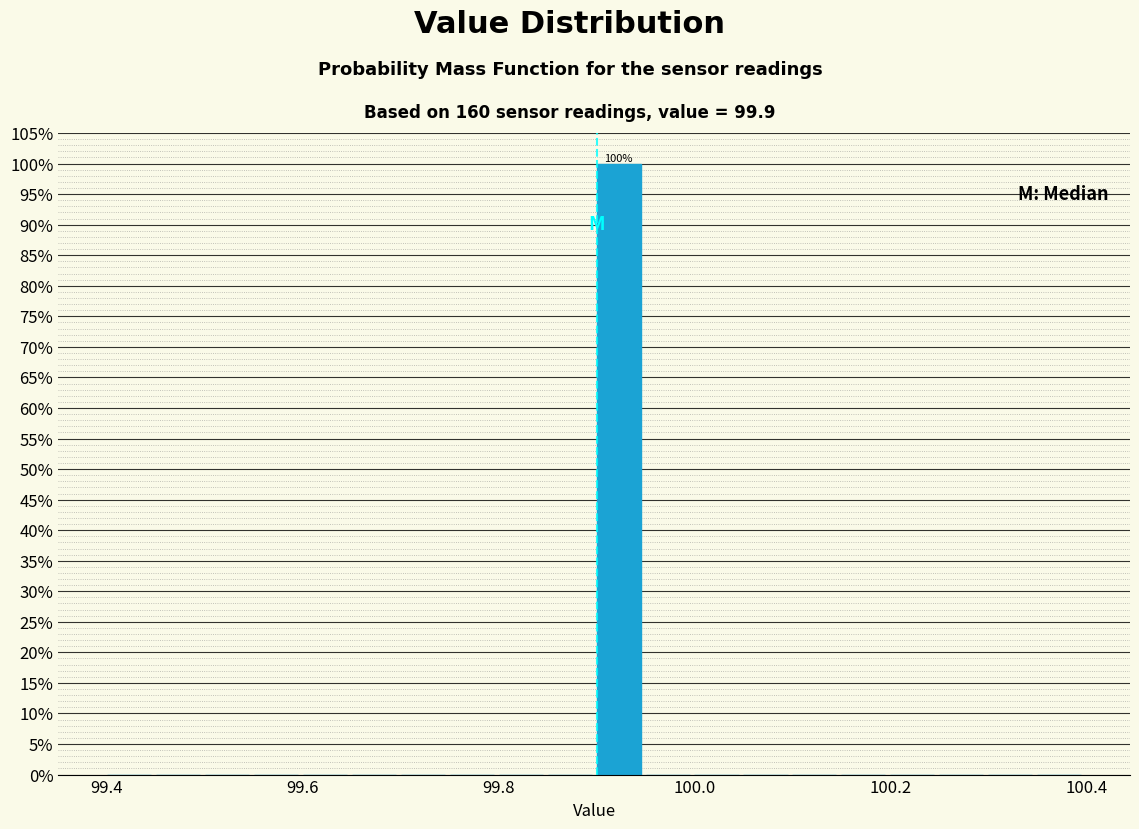

Around what value on the x-axis is the tallest bar? Give the approximate position of its centre, as read against the axis.

99.92